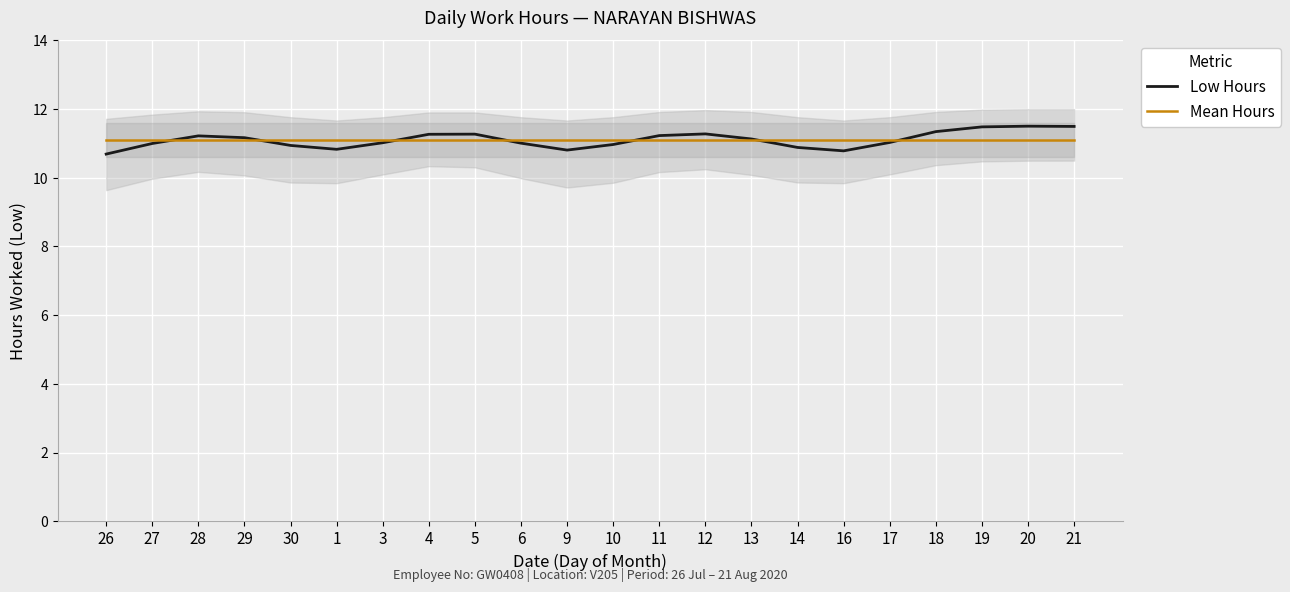

How many lines are shown in the chart?

2